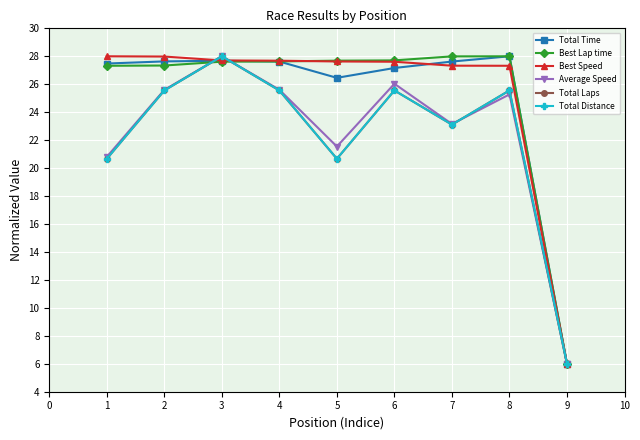

Does the chart have visible grid lines?

Yes